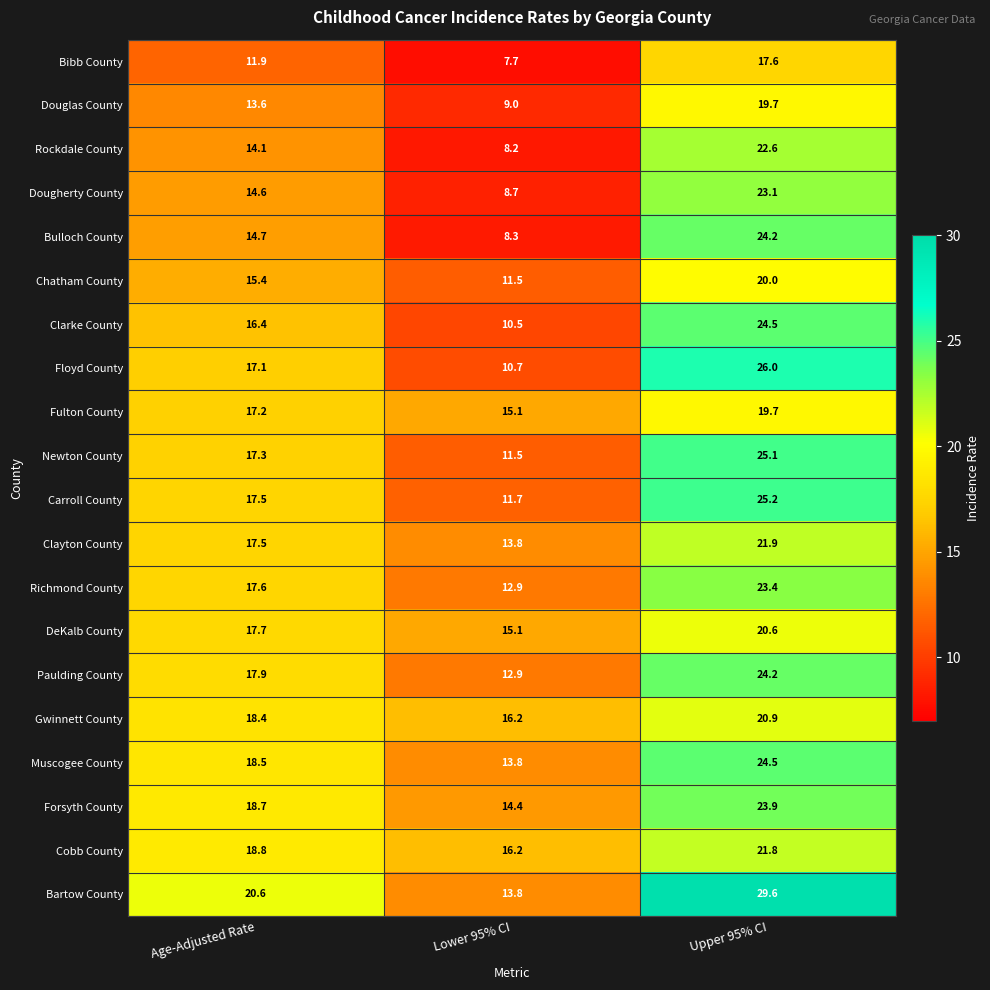

What is the approximate value of Bulloch County at Upper 95% CI?

24.2